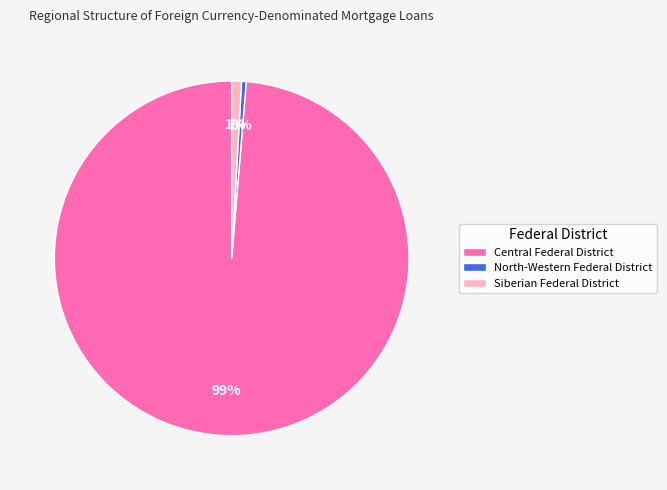

To the nearest percent, what percentage of the pie is Central Federal District?

99%